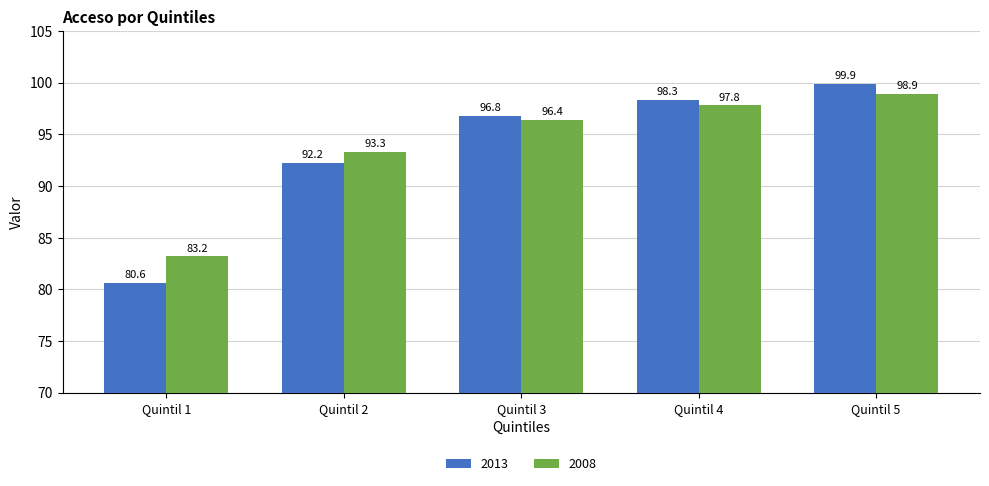

What is the difference between the maximum and second lowest values in the 2013 series?

7.7